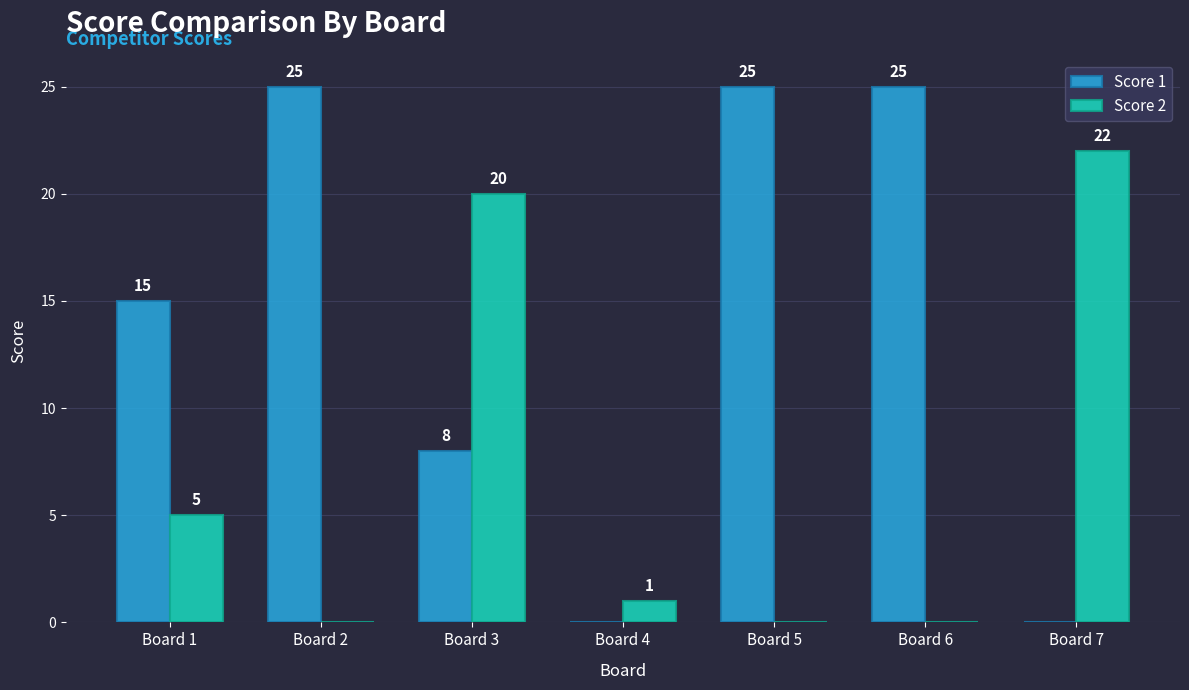

Is it true that Score 1 equals 8 at Board 4?

False